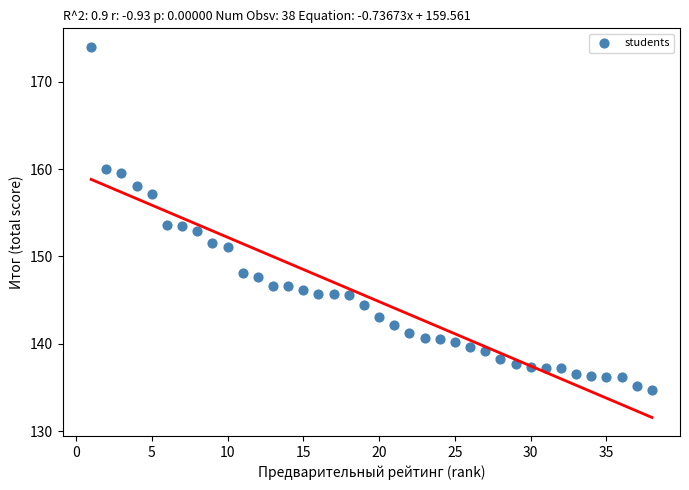

What is the range of X values (max minus min)?

37.0